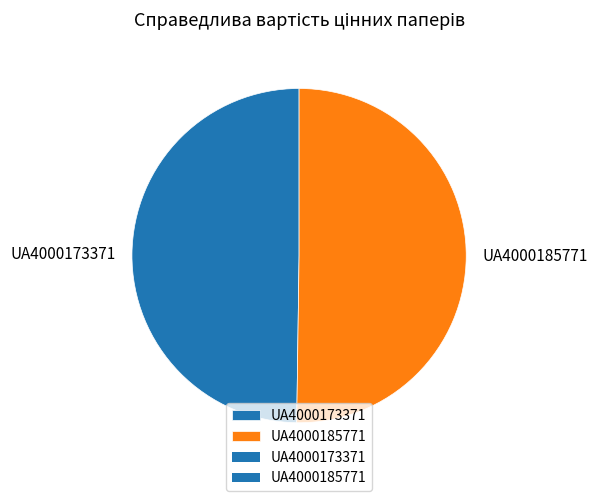

Is the sum of UA4000173371 and UA4000185771 greater than half?

Yes